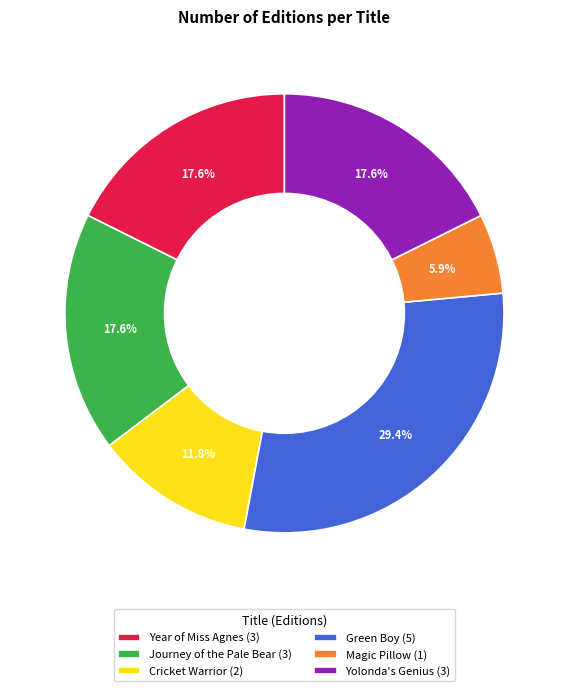

What percentage is NOT represented by Green Boy?

70.6%